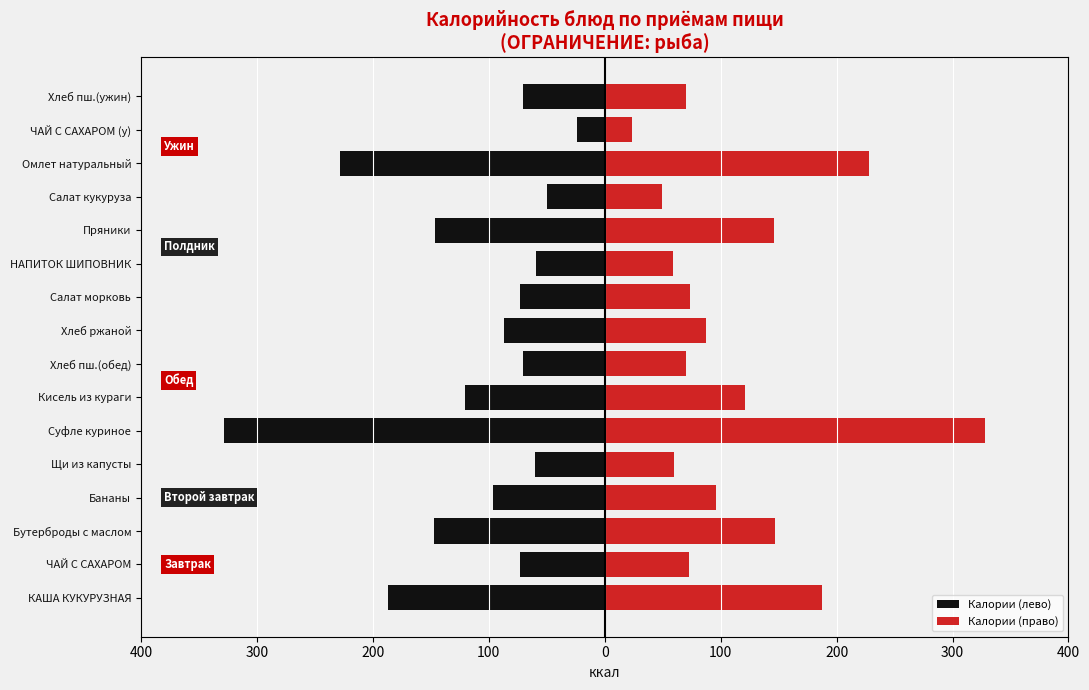

The Калории (лево) series shows -198.7 at Пряники. True or false?

False